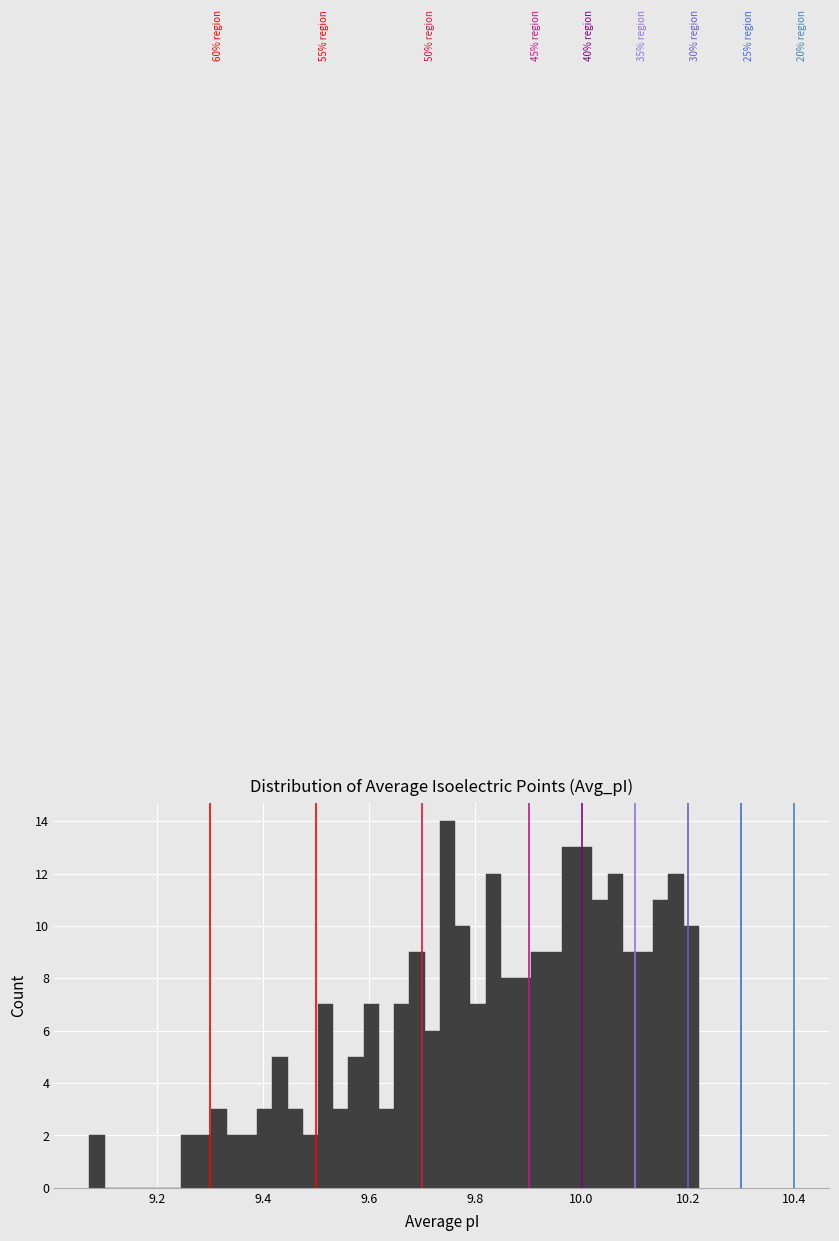

Read against the x-axis, roughly where is the centre of the tallest bar?

9.74